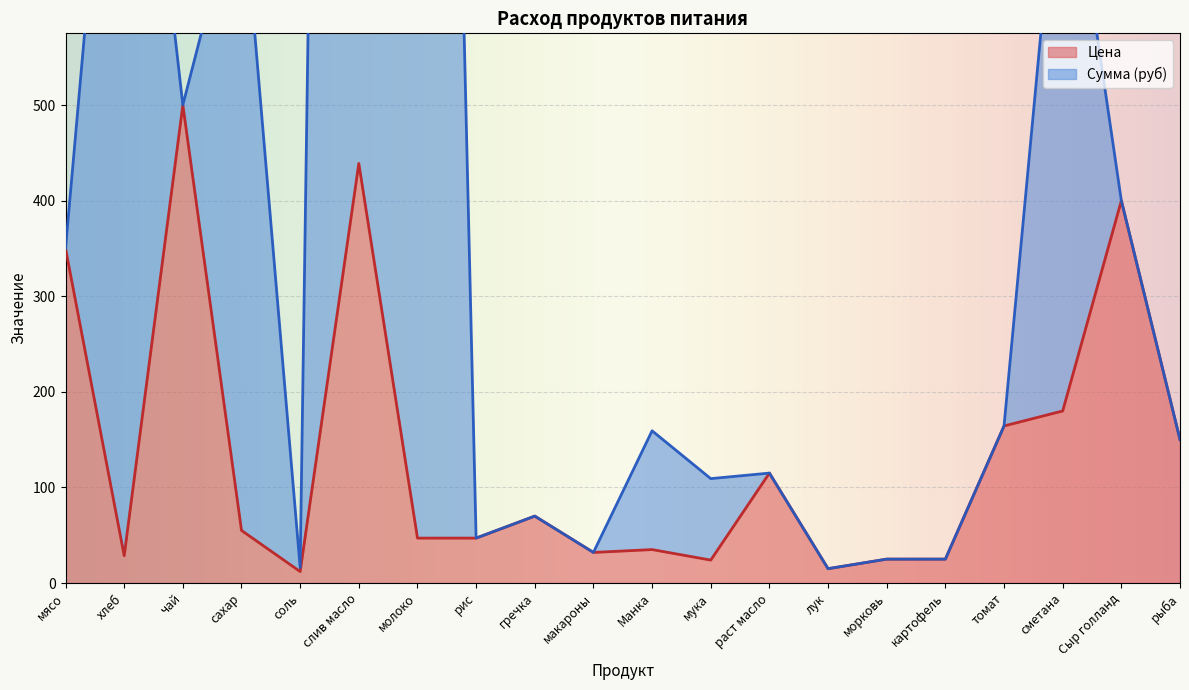

Reading left to right, list all the values displayed in this chart.

Цена: 350.0	28.6	500.0	55.0	12.0	438.9	47.0	47.0	70.0	32.0	35.0	24.0	115.0	15.0	25.0	25.0	164.3	180.0	400.0	150.0
Сумма (руб): 350.0	1042.8	500.0	738.4	16.3	4178.2	2633.2	47.0	70.0	32.0	159.2	109.2	115.0	15.0	25.0	25.0	164.3	819.0	400.0	150.0